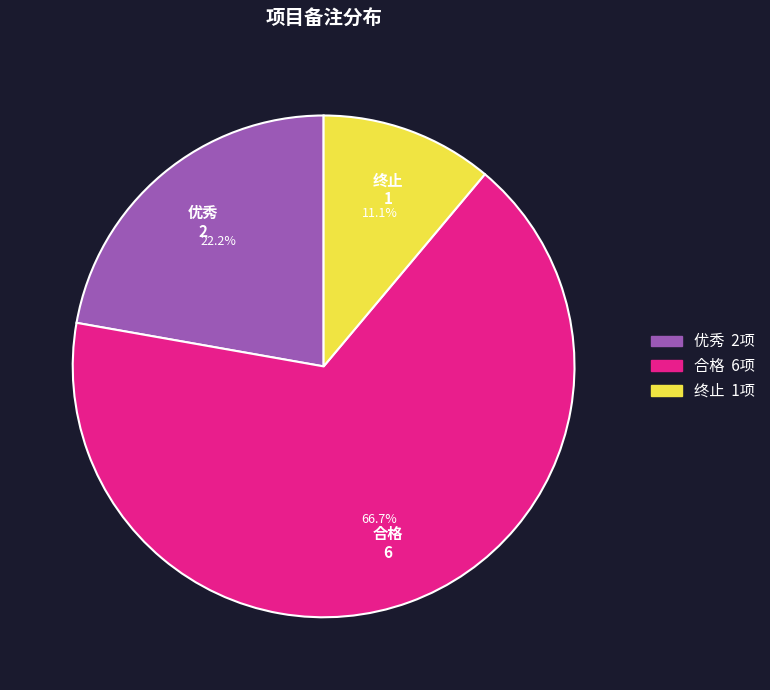

What percentage is the 终止 slice, to the nearest percent?

11%